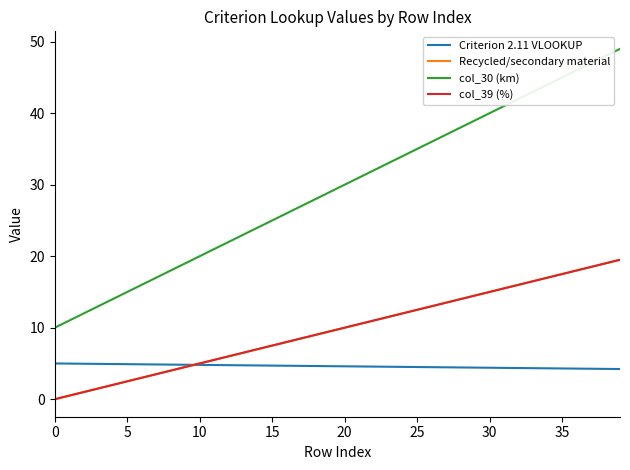

Is this an area chart (filled region under the line)?

No